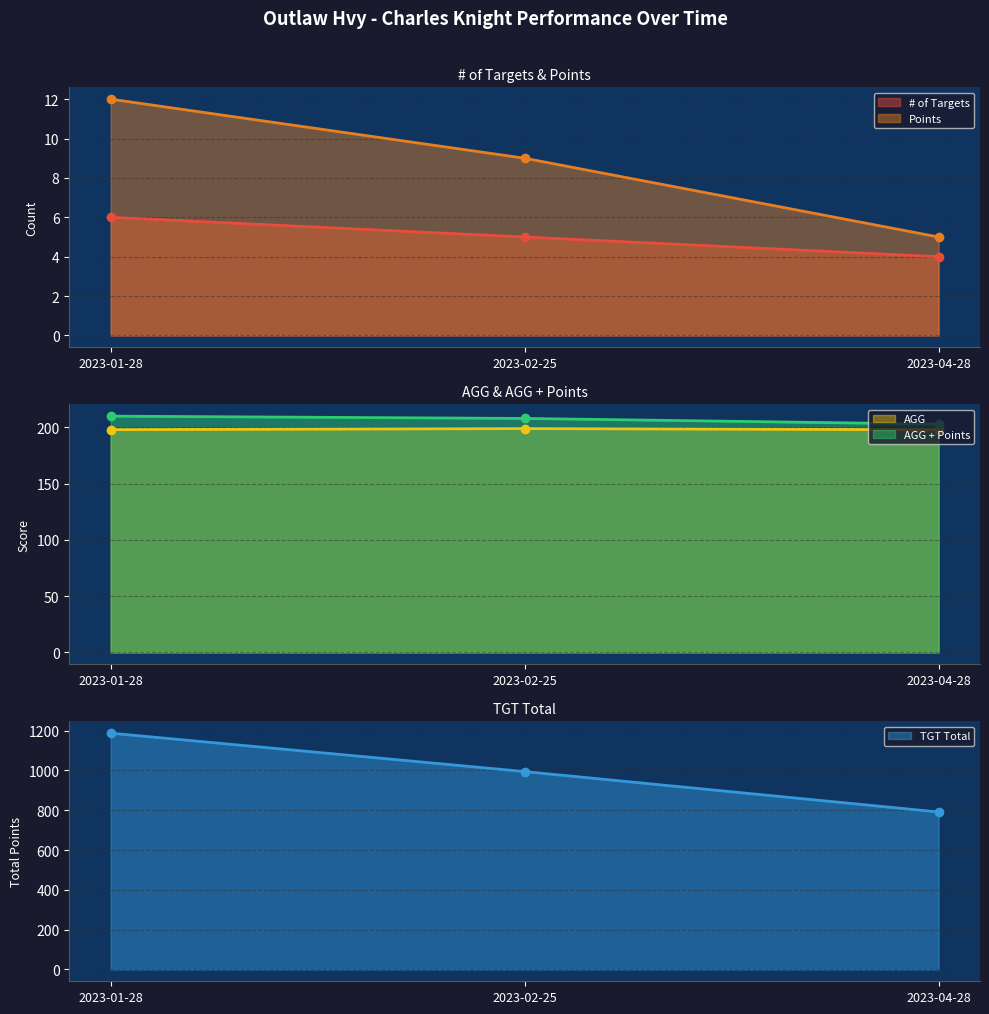

What is the difference between the maximum and minimum values in the AGG series?

1.1